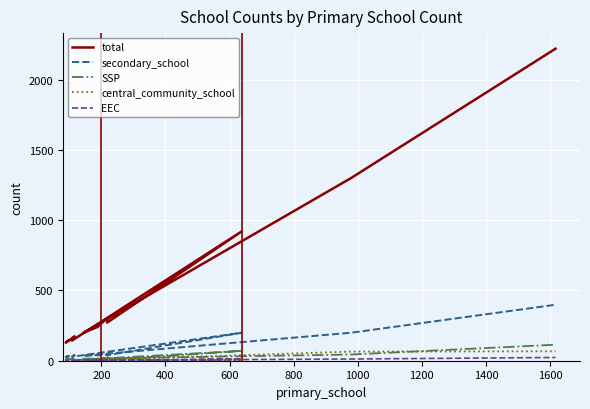

How many interior local peaks does the EEC series have?

3